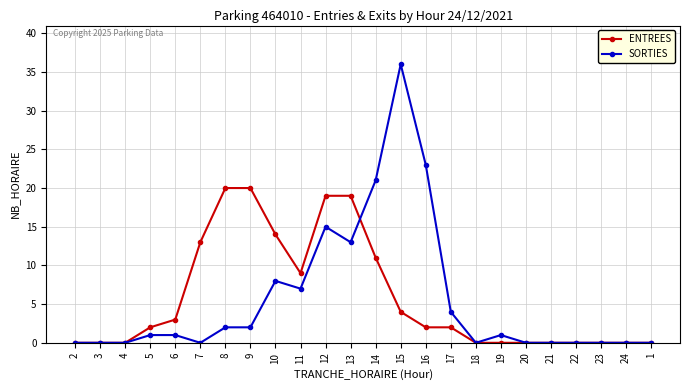

True or false: SORTIES has more than 1 interior local peaks.

True